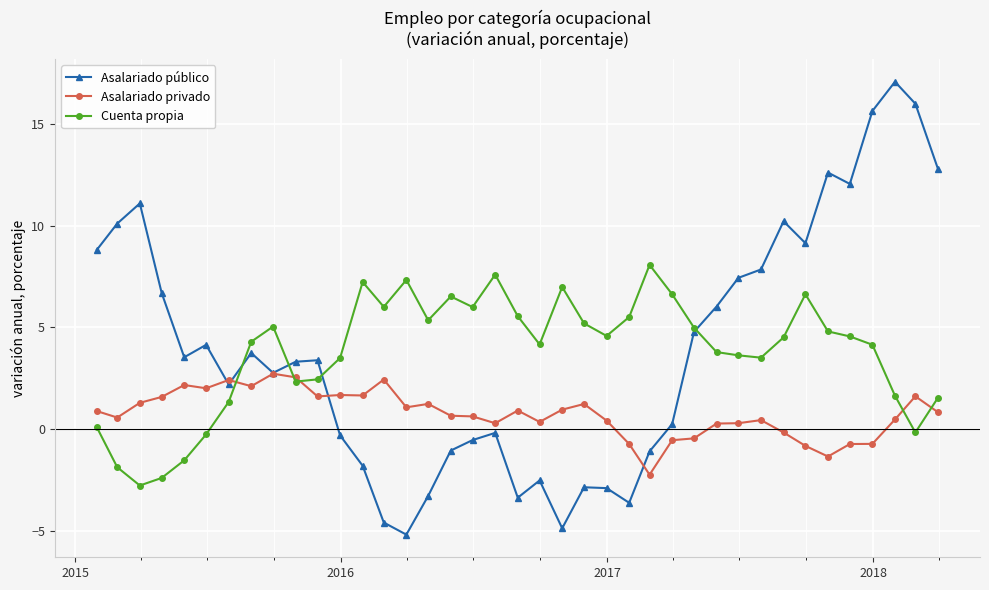

True or false: Asalariado público has more than 0 points higher than both neighbors.

True